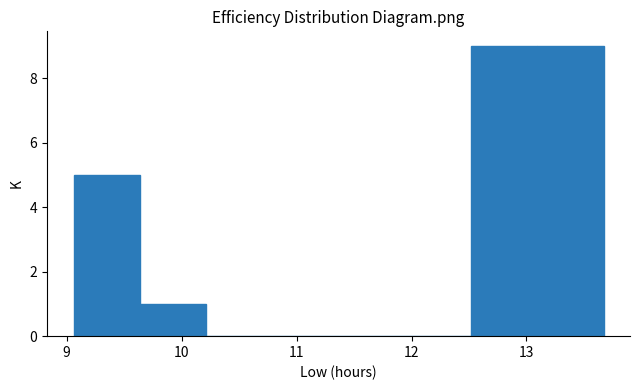

Reading left to right, list every bar in this chart as the range it spans on the x-axis followed by its height. Neither the bar edges nor the heights are printed on the chart, so give them approximately, as read against the axes.

9.1 to 9.6: 5
9.6 to 10.2: 1
10.2 to 10.8: 0
10.8 to 11.4: 0
11.4 to 11.9: 0
11.9 to 12.5: 0
12.5 to 13.1: 9
13.1 to 13.7: 9